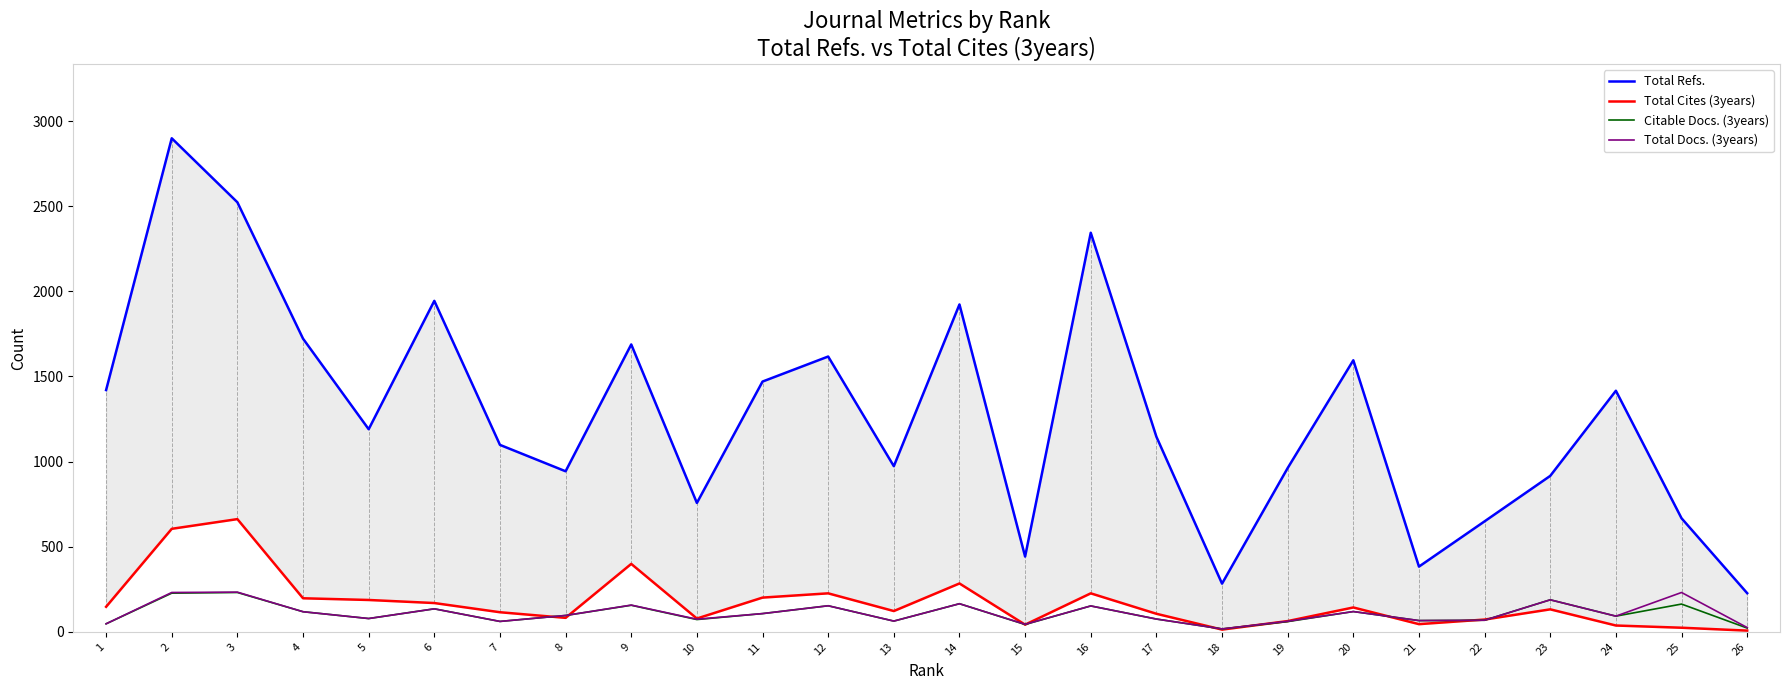

Does the chart have visible grid lines?

No